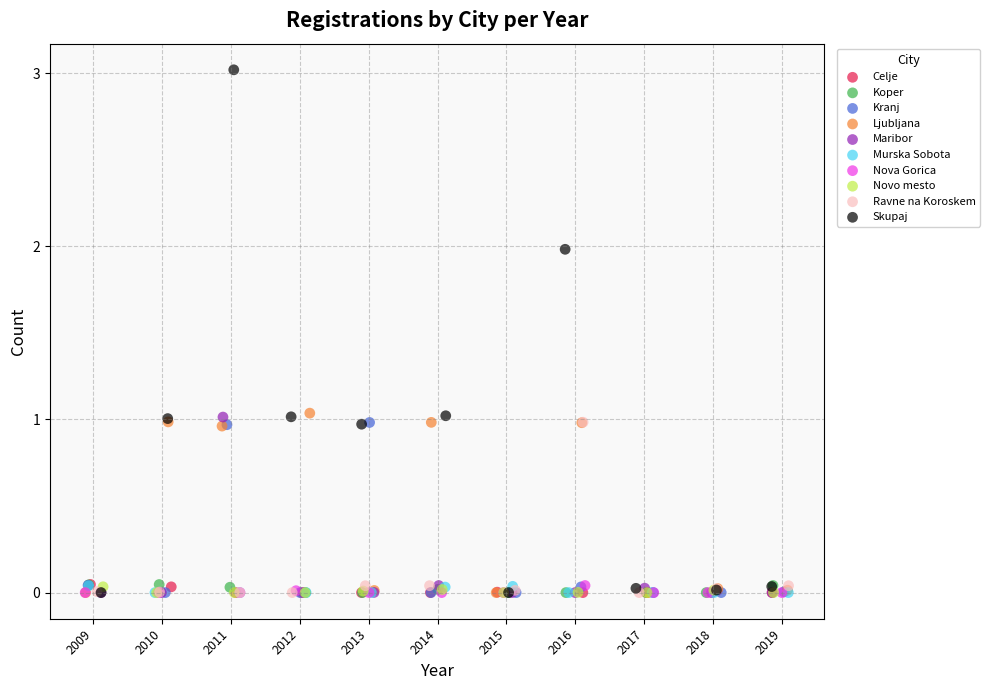

Which series reaches the maximum Y coordinate?

Skupaj